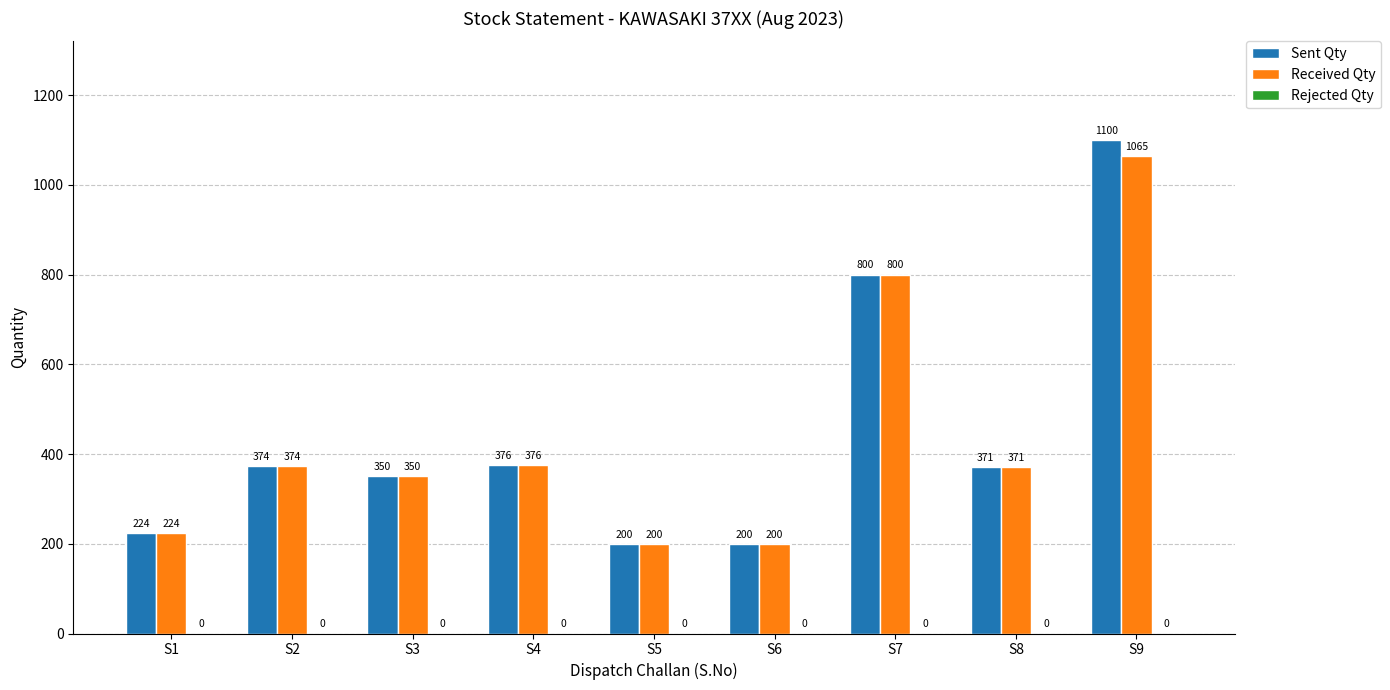

What is the greatest value displayed?

1100